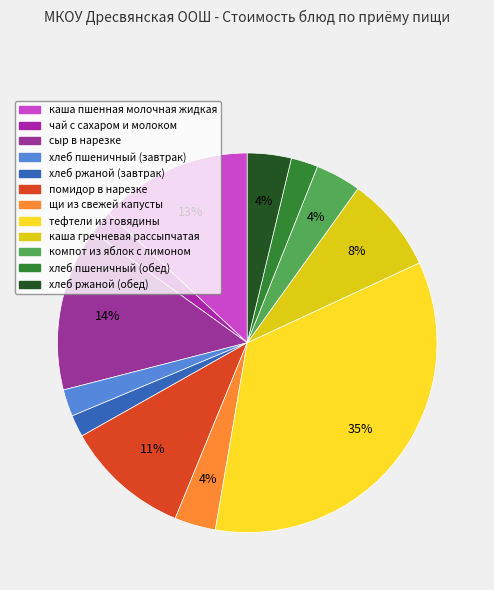

Count the number of slices in the pie.

12